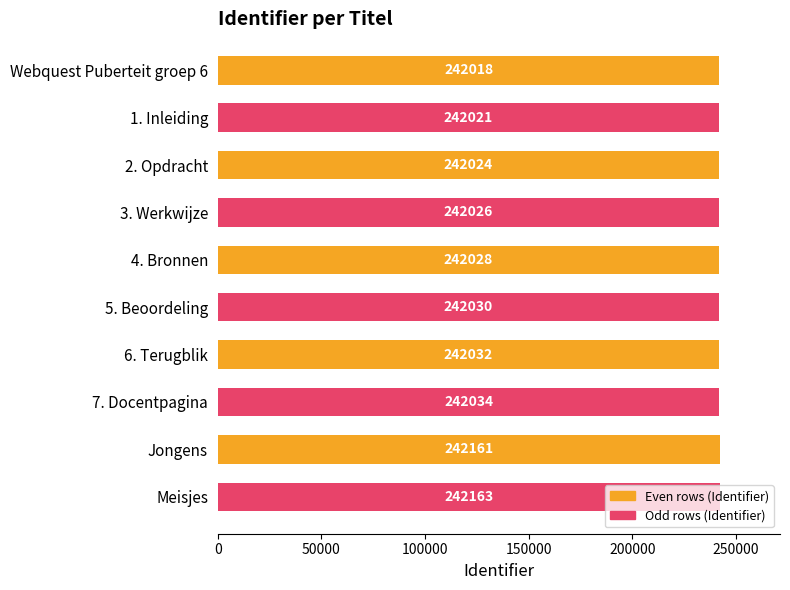

What is the sum of all values?

2420537